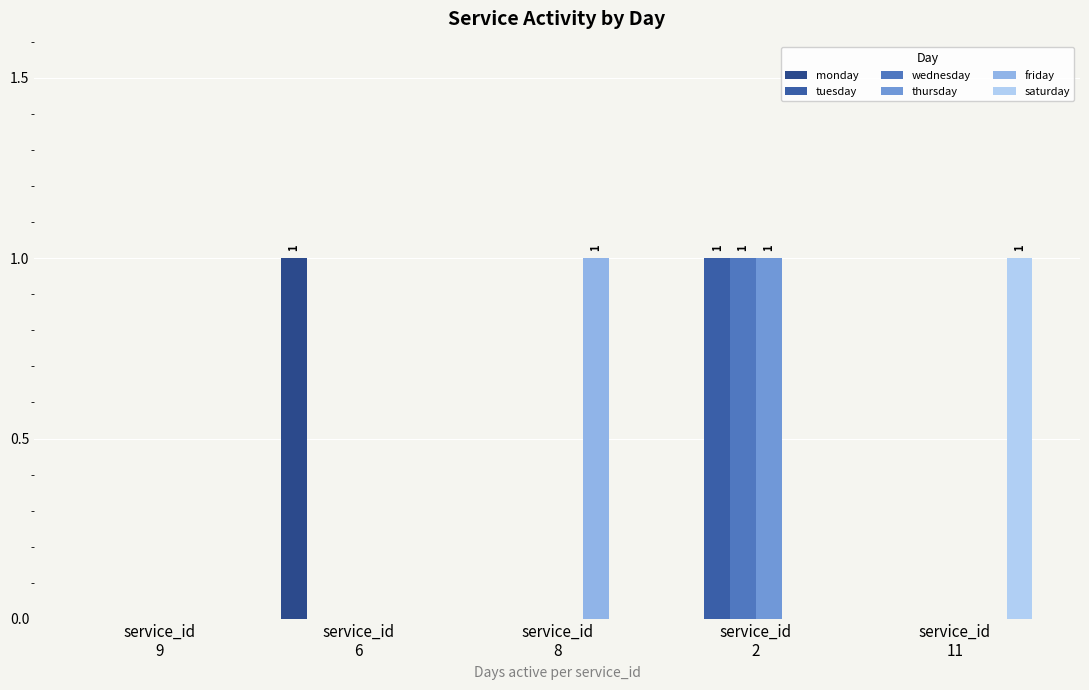

Count the thursday values in the range 0 to 1.

5